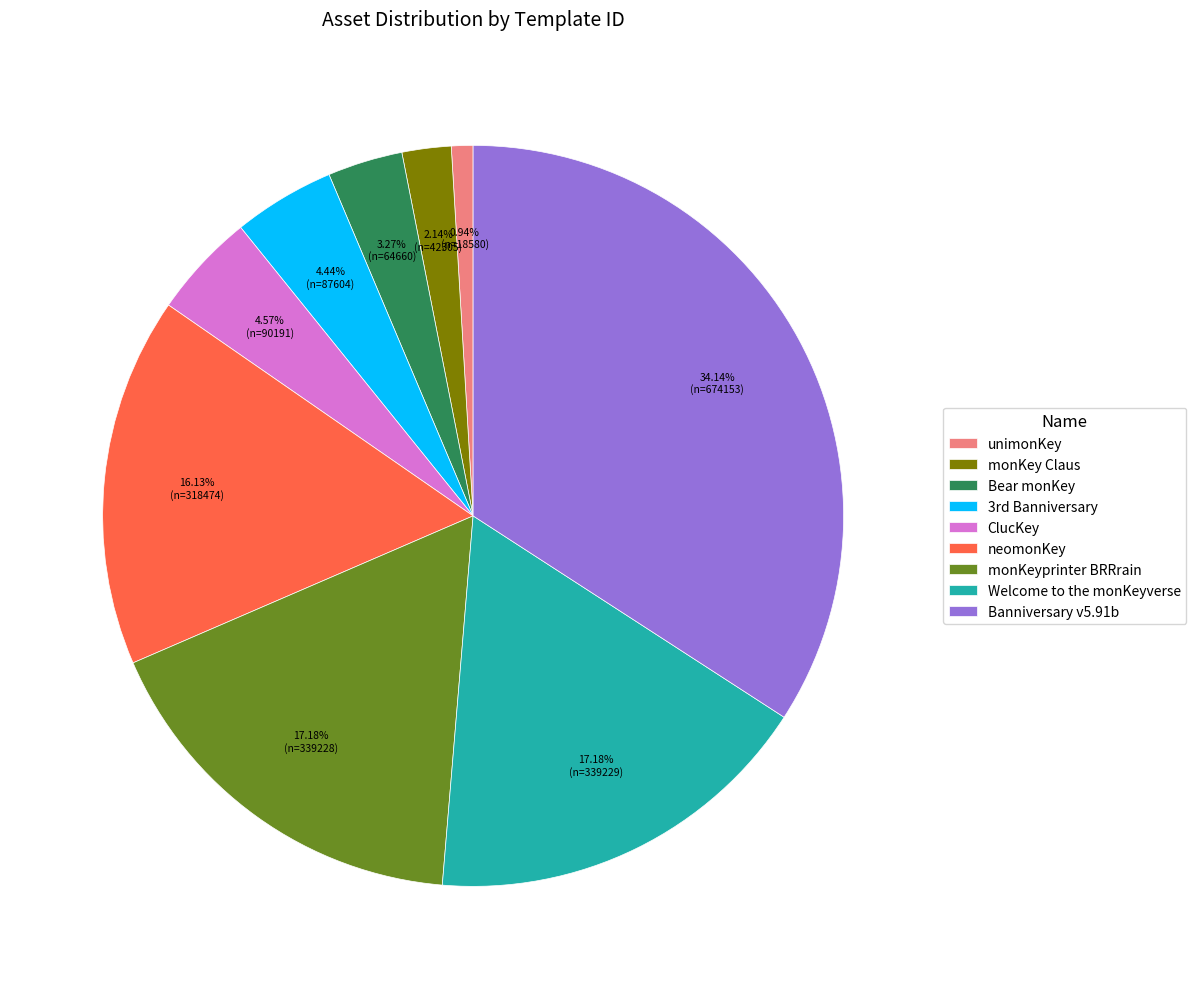

What percentage is the Banniversary v5.91b slice, to the nearest percent?

34%